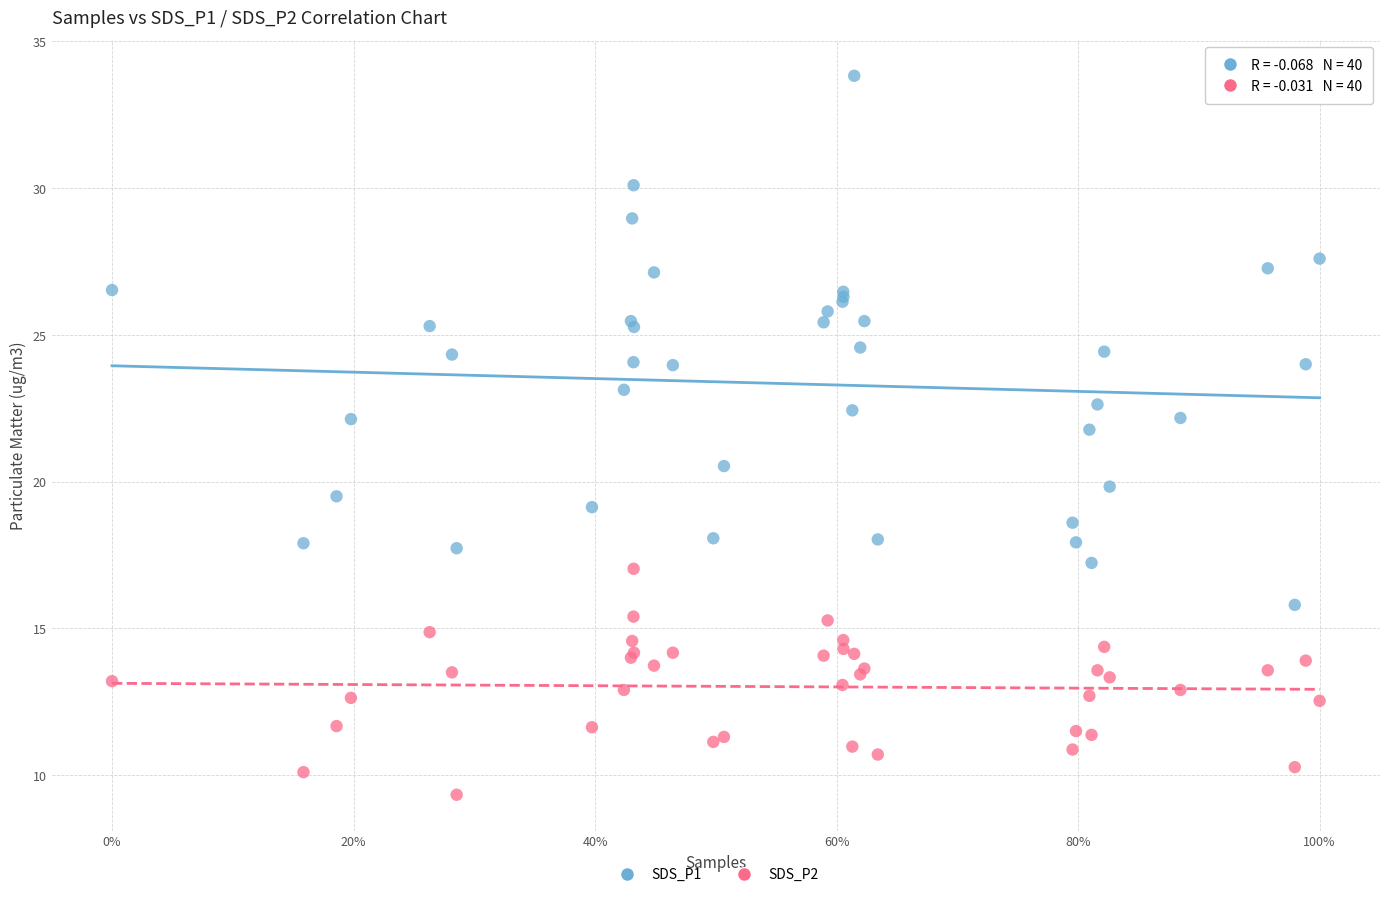

What is the X range (max minus min) for the scatter plot?

1.0